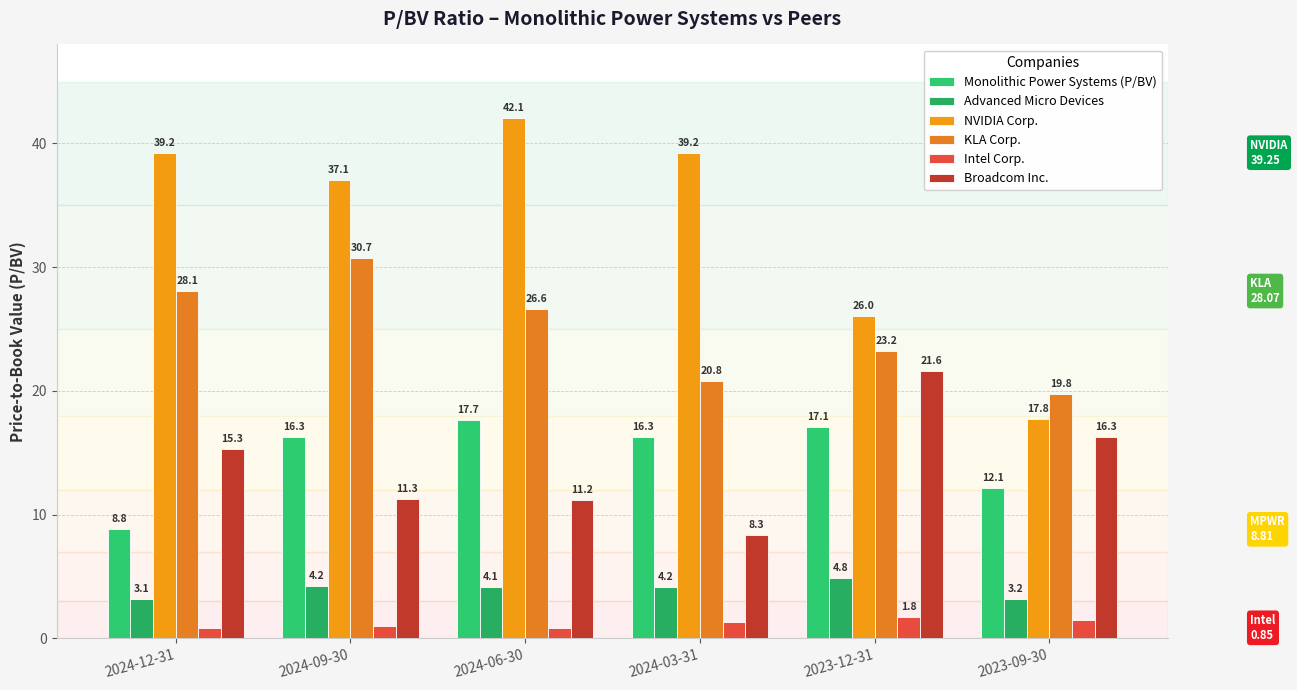

How many bars are there in total?

36